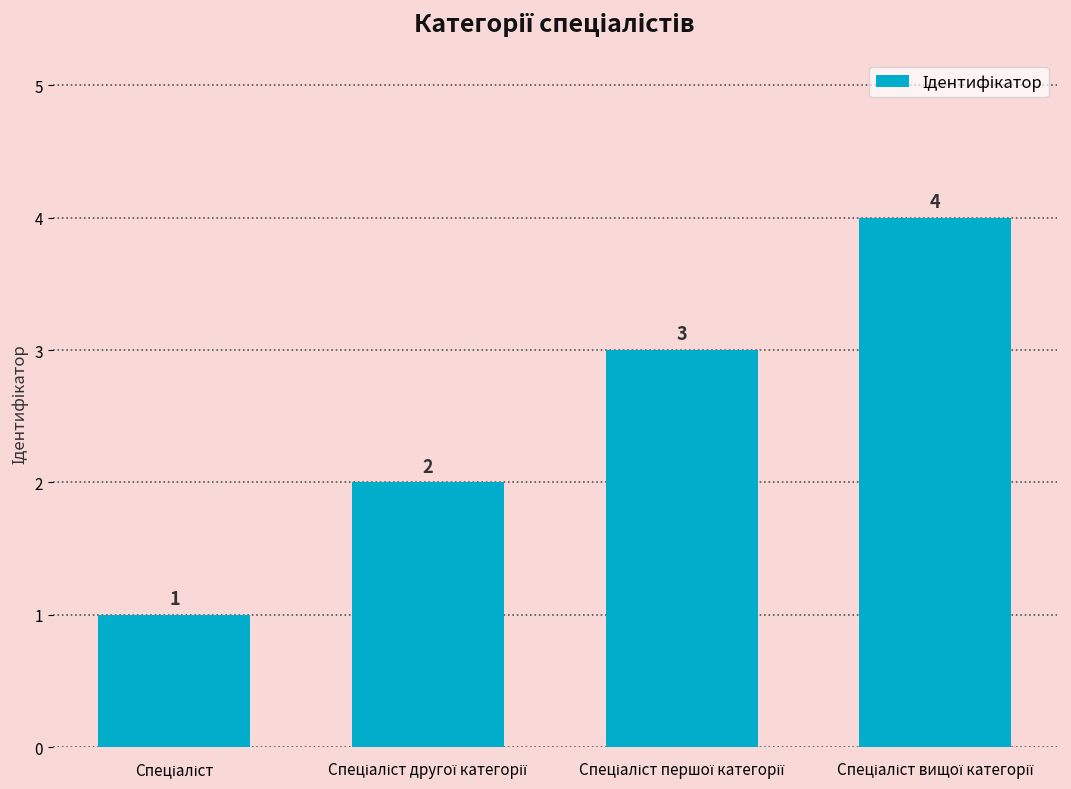

What is the maximum value shown in the chart?

4